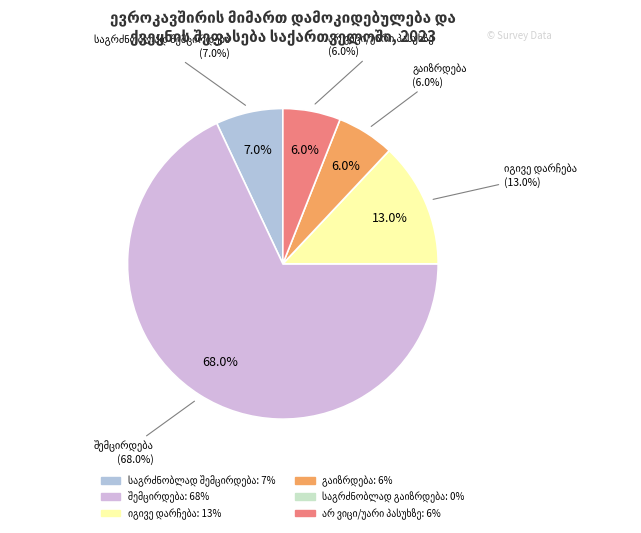

Is there a majority slice in this chart?

Yes